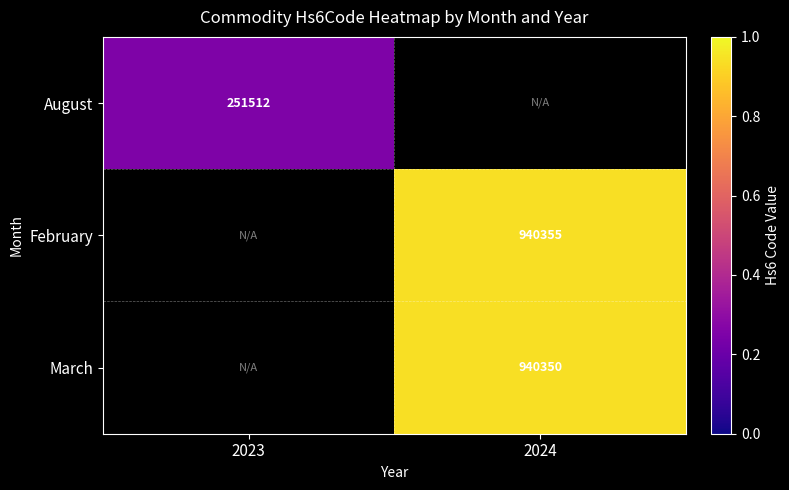

At how many categories does at least one series exceed 85897?

2